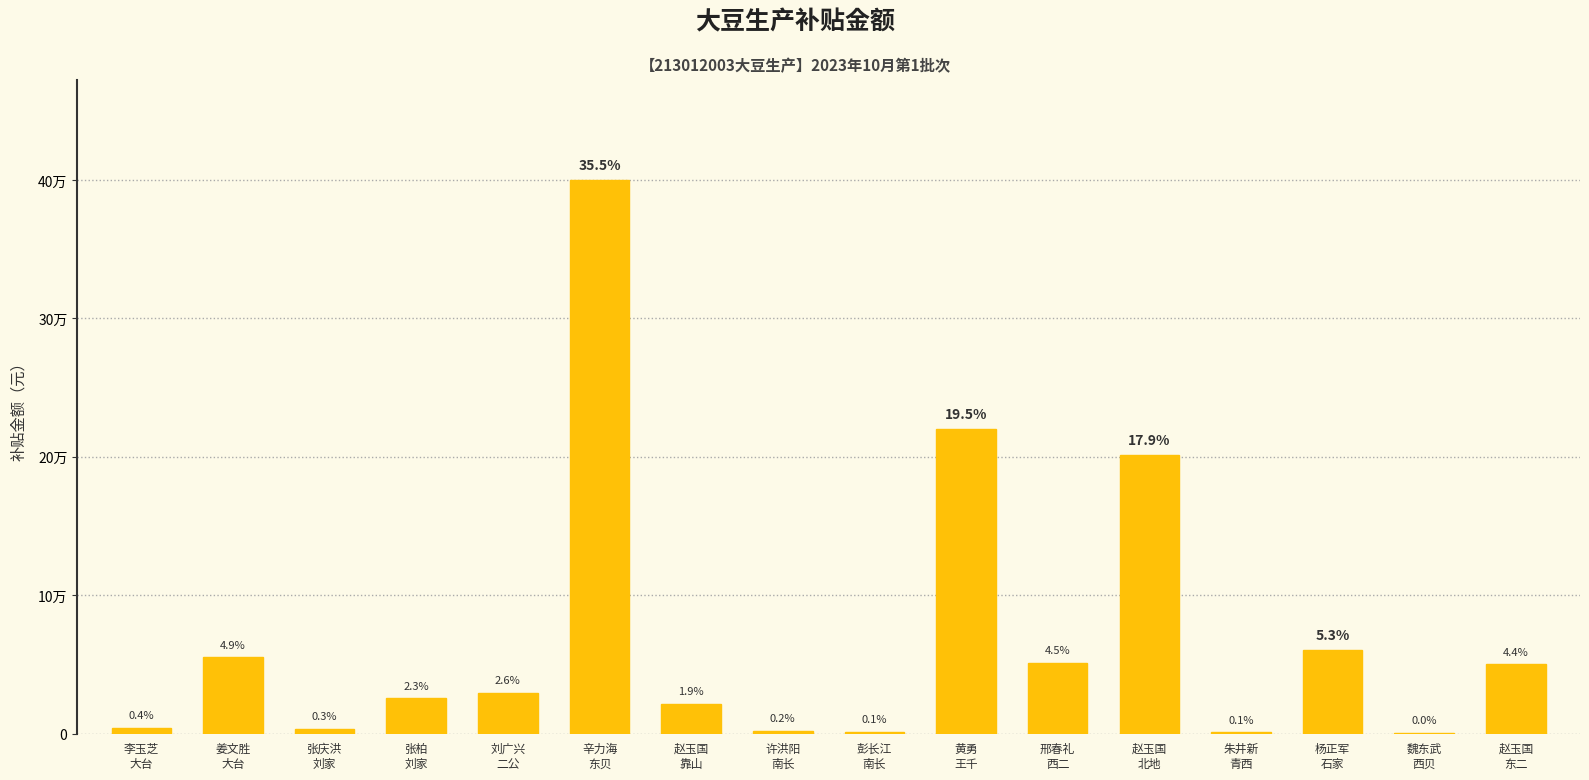

Is it true that the value at 许洪阳
南长 is 677.1?

False